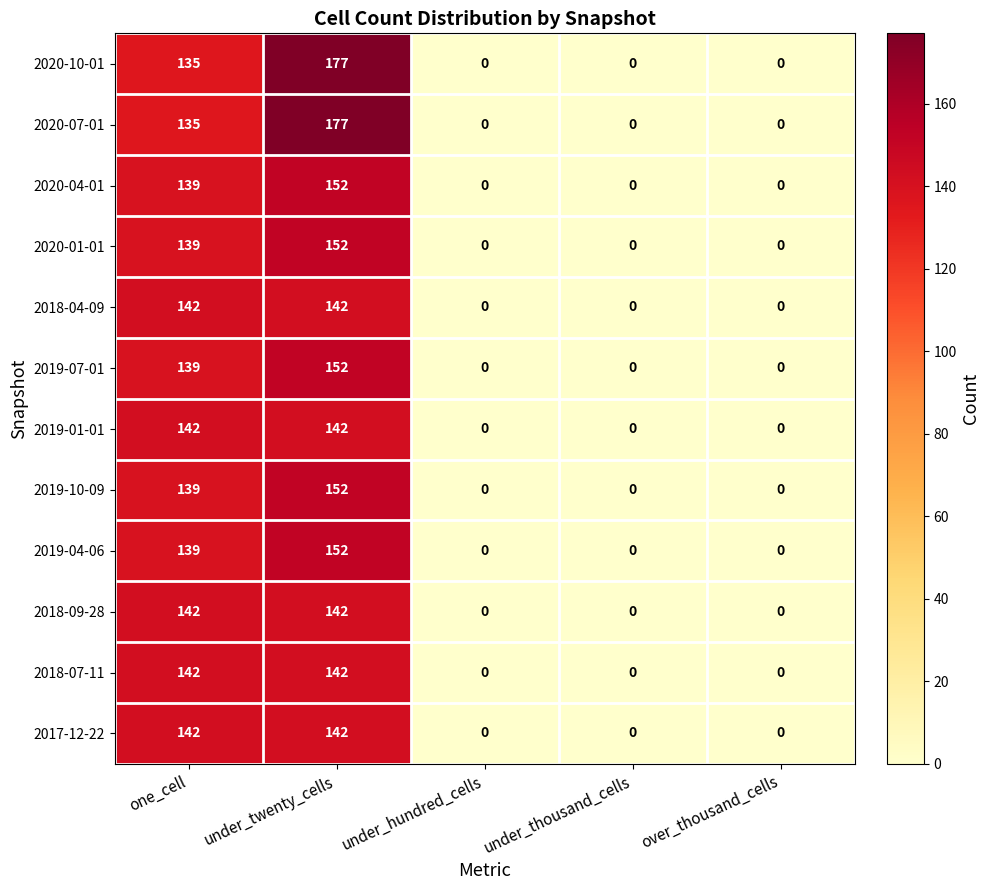

Where is 2020-07-01 nearest to the value 88?

one_cell